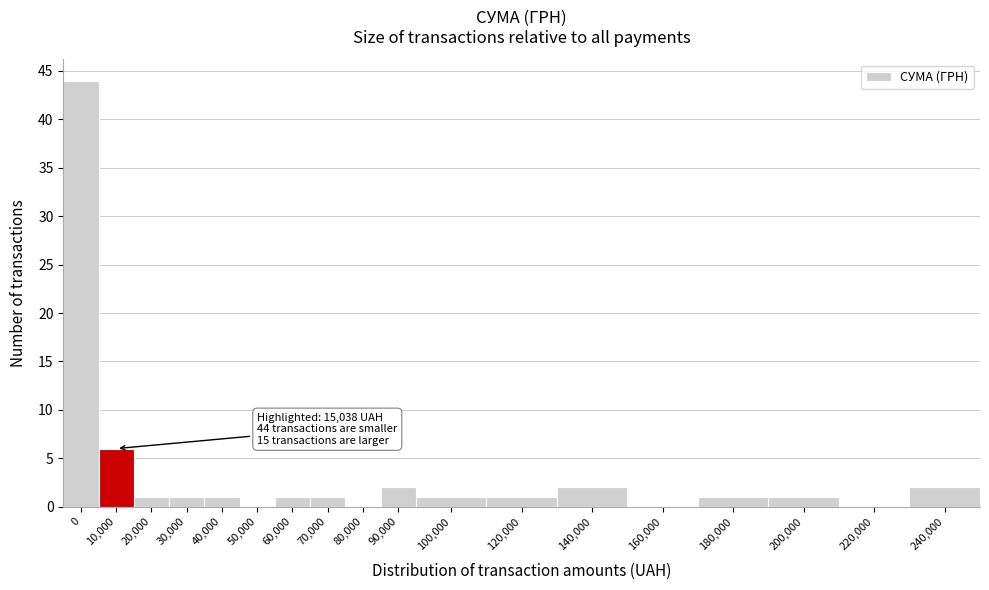

Reading left to right, transcribe all the data shown in this chart.

0=44	10,000=6	20,000=1	30,000=1	40,000=1	50,000=0	60,000=1	70,000=1	80,000=0	90,000=2	100,000=1	120,000=1	140,000=2	160,000=0	180,000=1	200,000=1	220,000=0	240,000=2